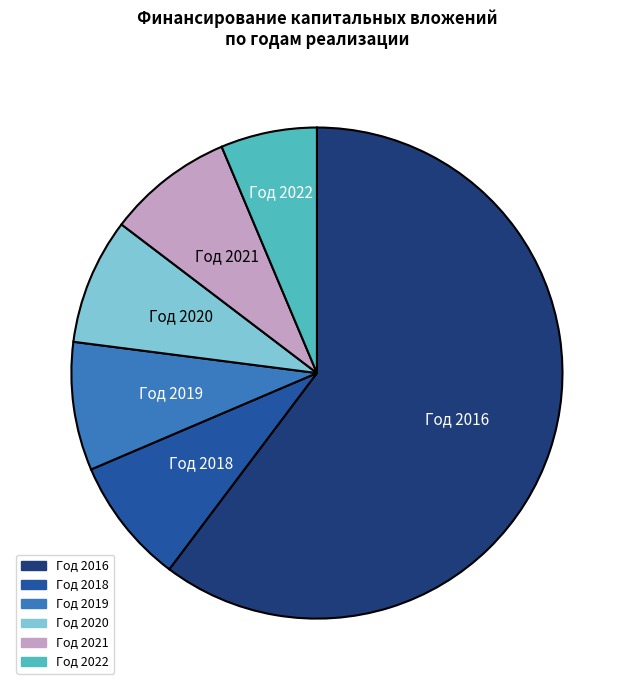

Which slice represents more than half of the pie?

Год 2016